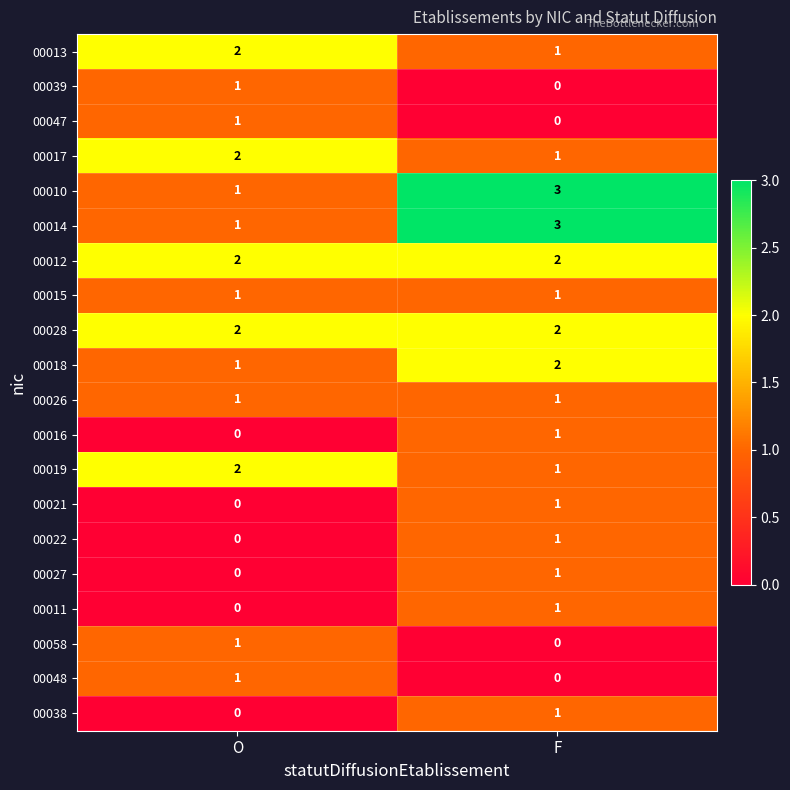

What is the sum of all 00012 values?

4